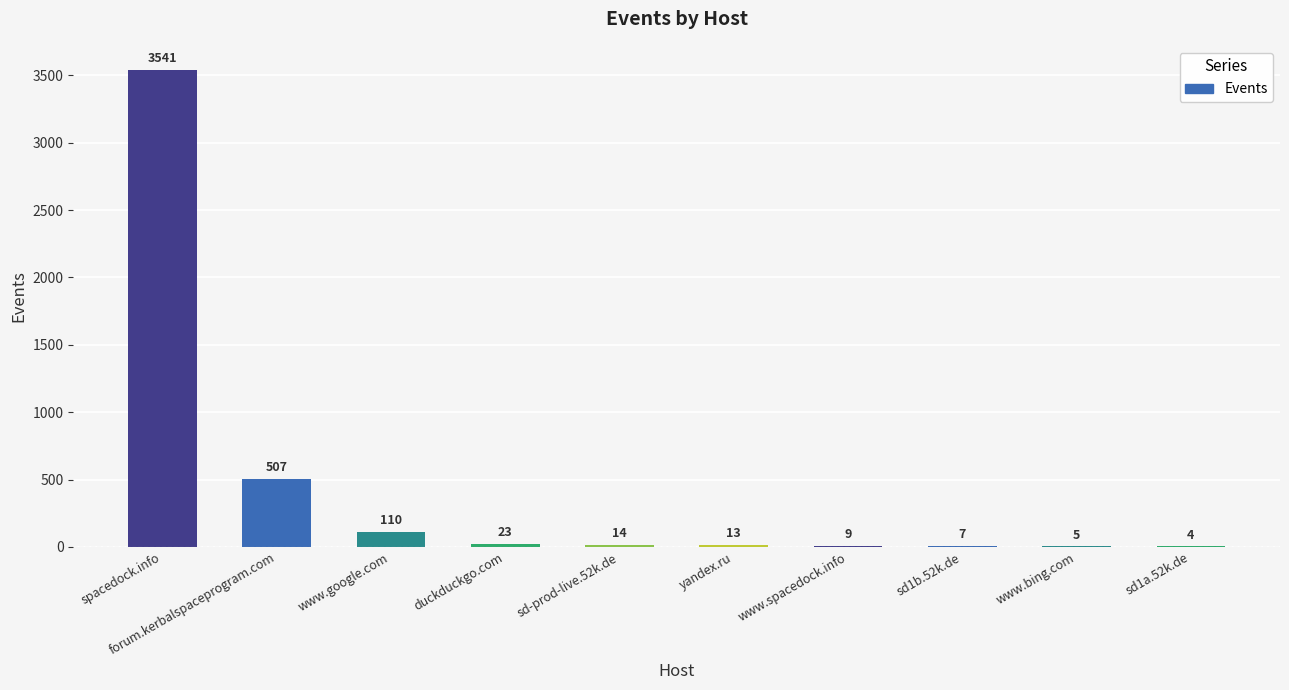

Which has a higher value, sd1b.52k.de or duckduckgo.com?

duckduckgo.com